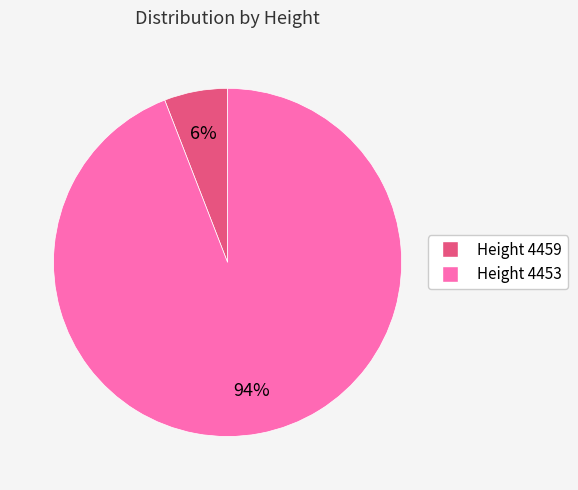

Is there any slice that represents more than half of the pie?

Yes